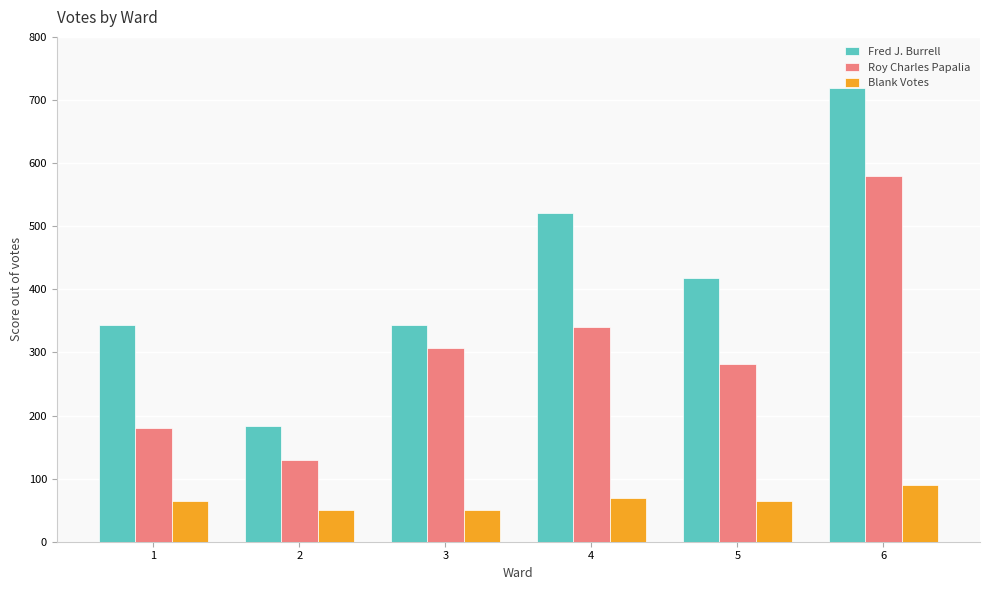

At which category is the sum across all series the highest?

6